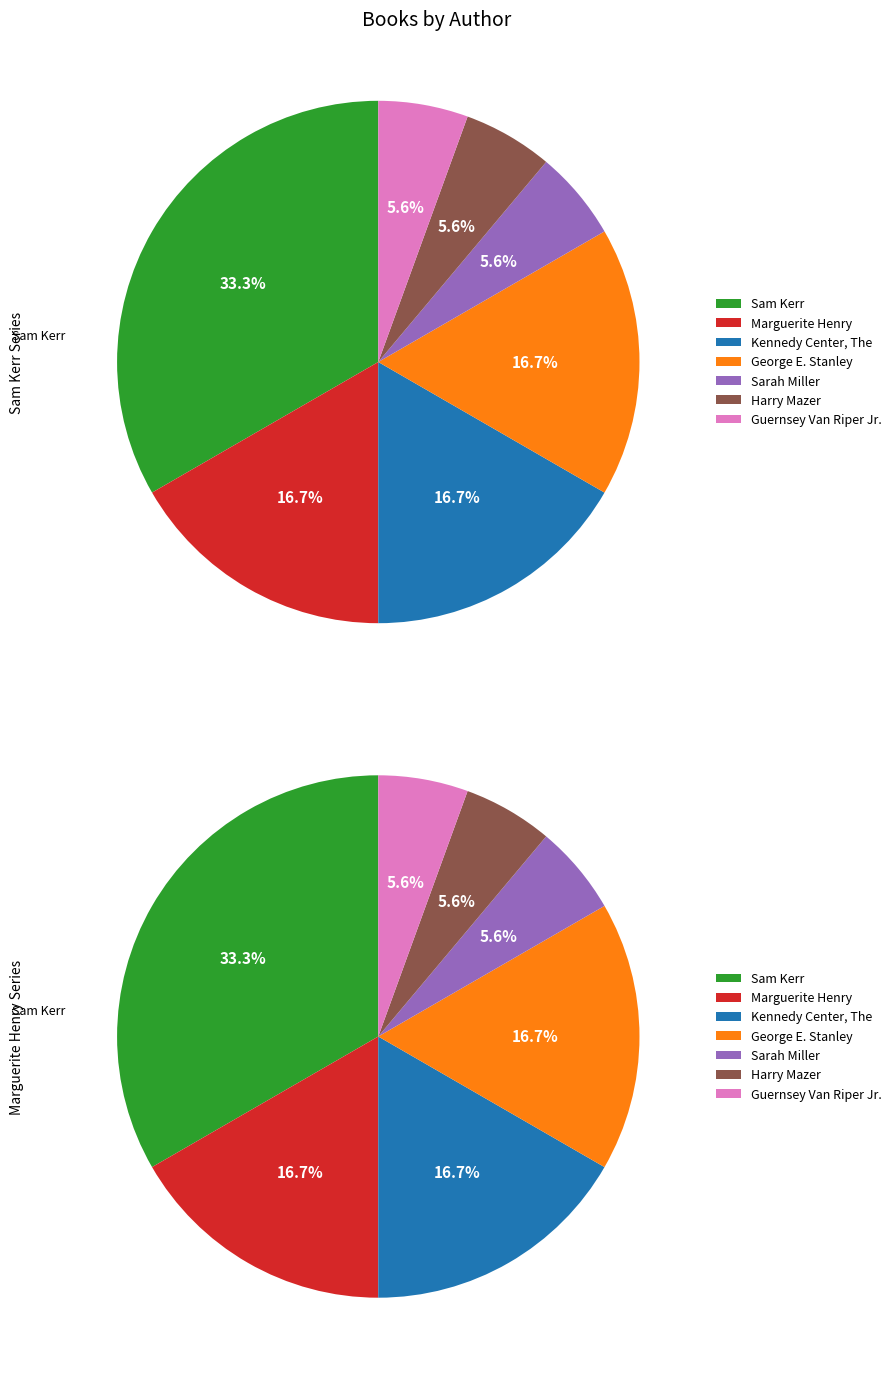

What is the change in value from Marguerite Henry to Harry Mazer?

-2